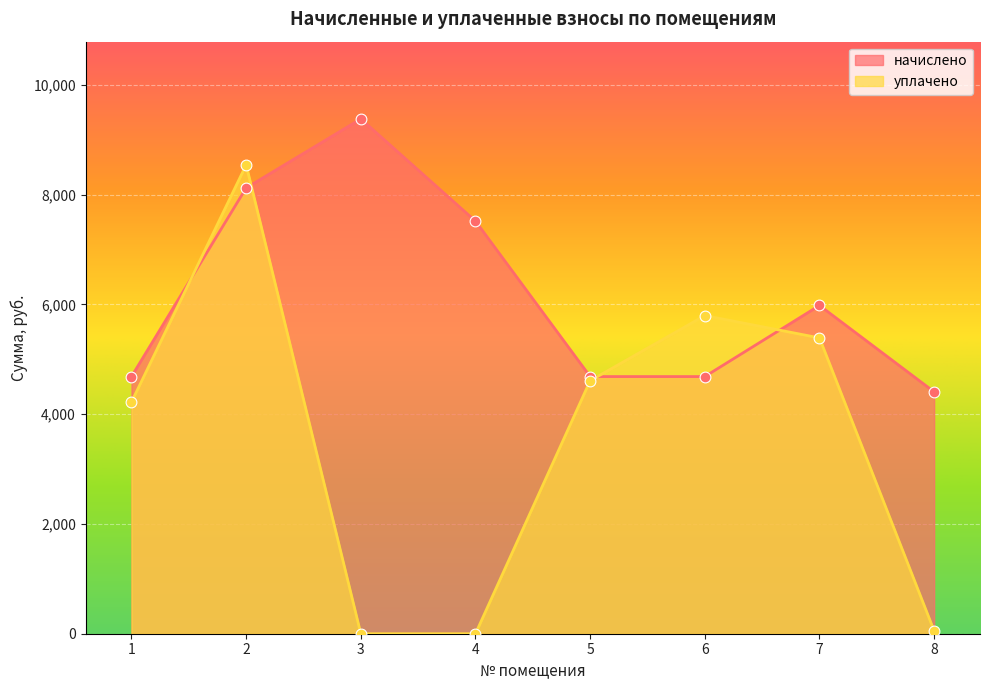

Which series contains the lowest Y value?

уплачено